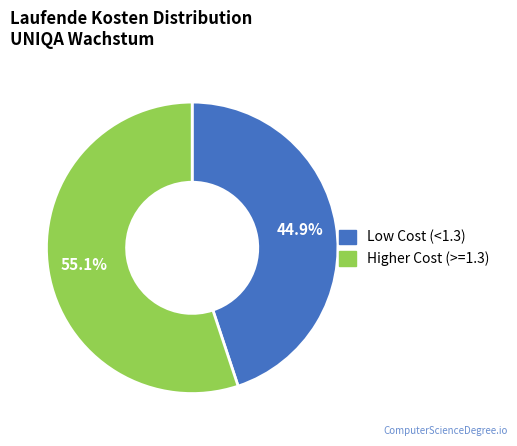

Does any single category account for the majority?

Yes